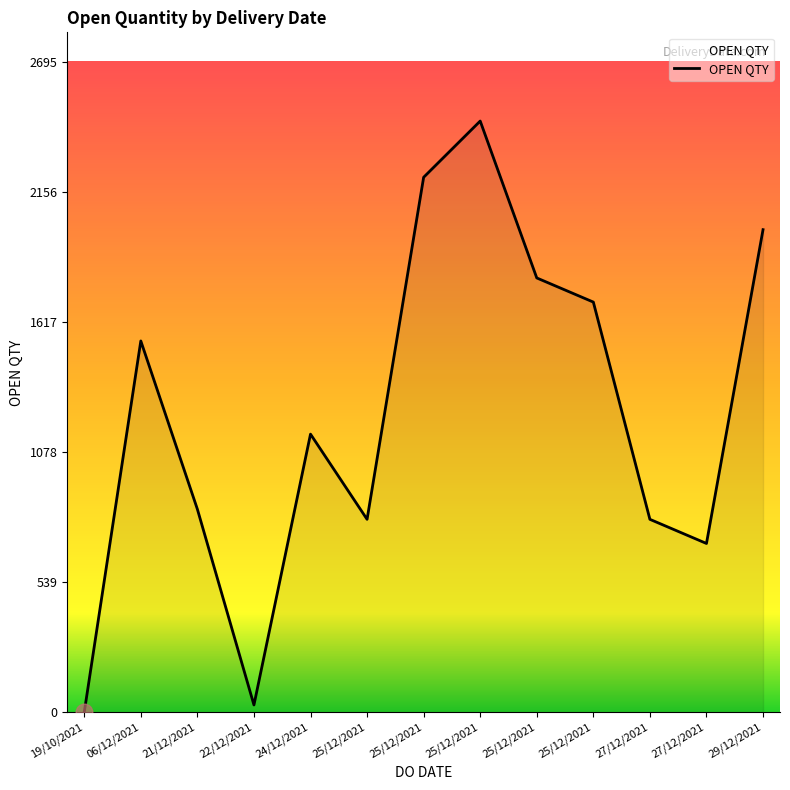

Does the chart display data point markers on the line(s)?

No